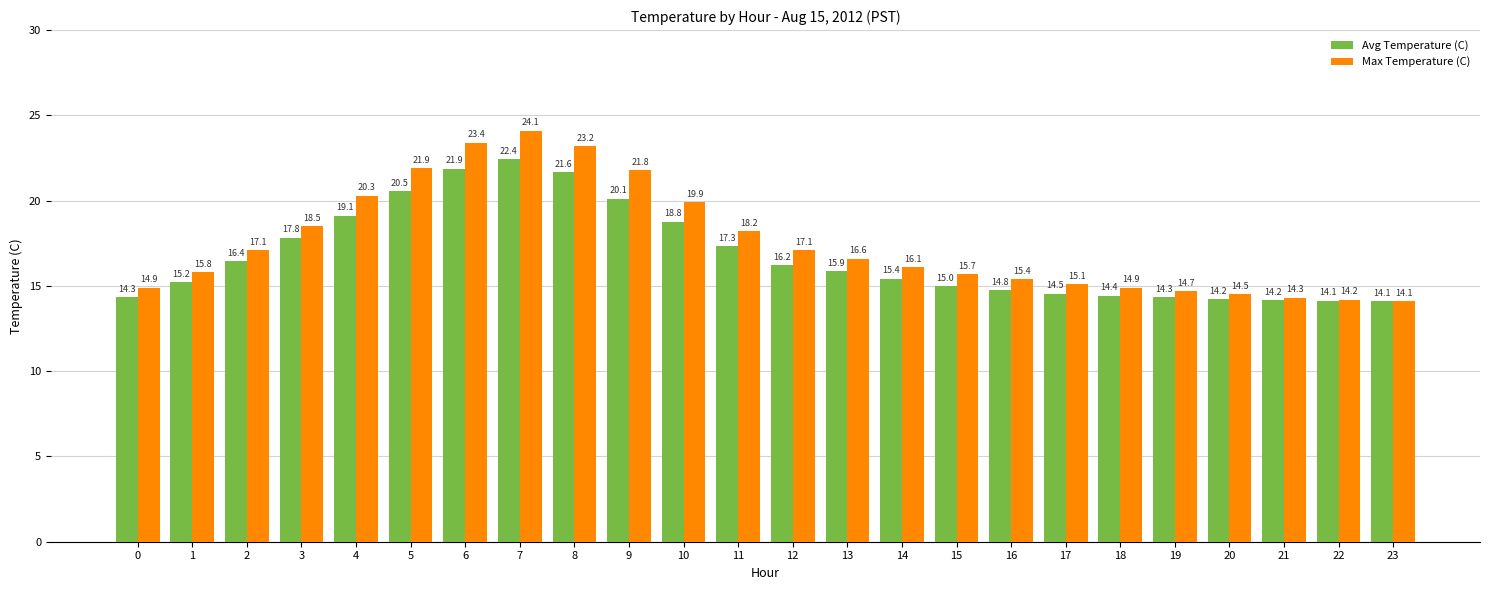

The value of Avg Temperature (C) at 20 is 4.2. True or false?

False